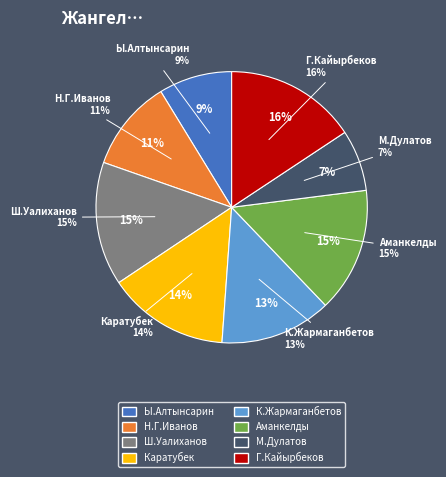

Does any single category account for the majority?

No